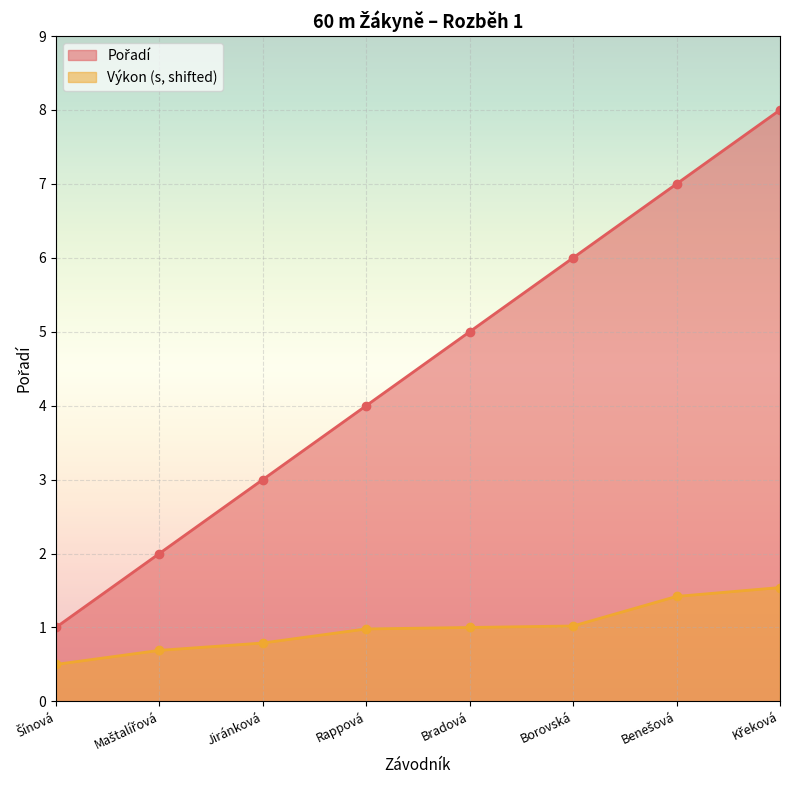

Rank the categories by Pořadí value from lowest to highest.

Šínová, Maštalířová, Jiránková, Rappová, Bradová, Borovská, Benešová, Křeková